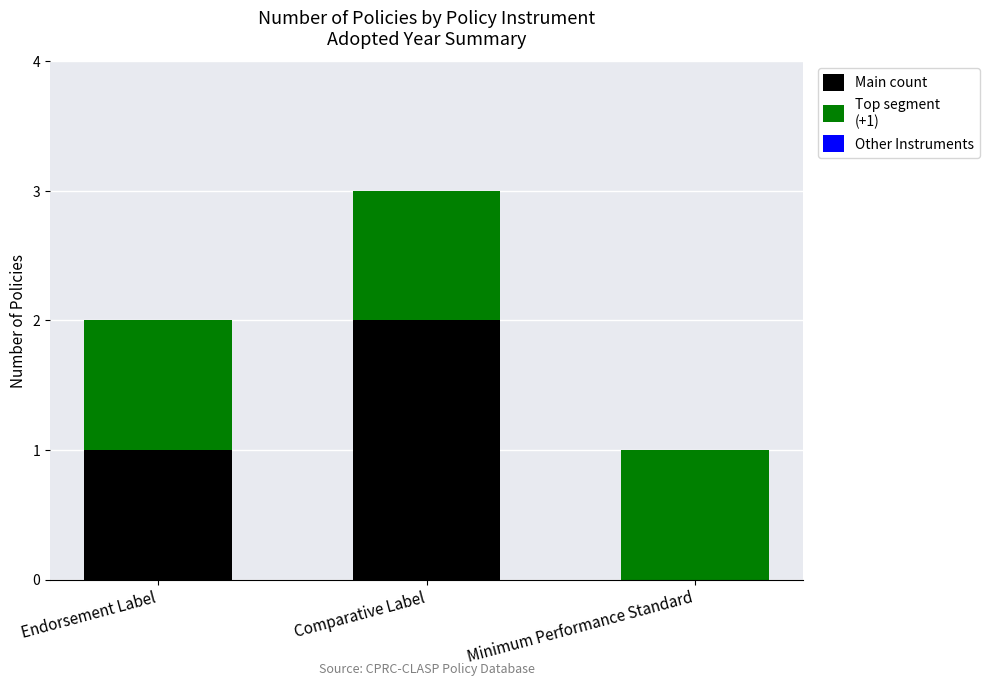

What is the total value across all series at Comparative Label?

3